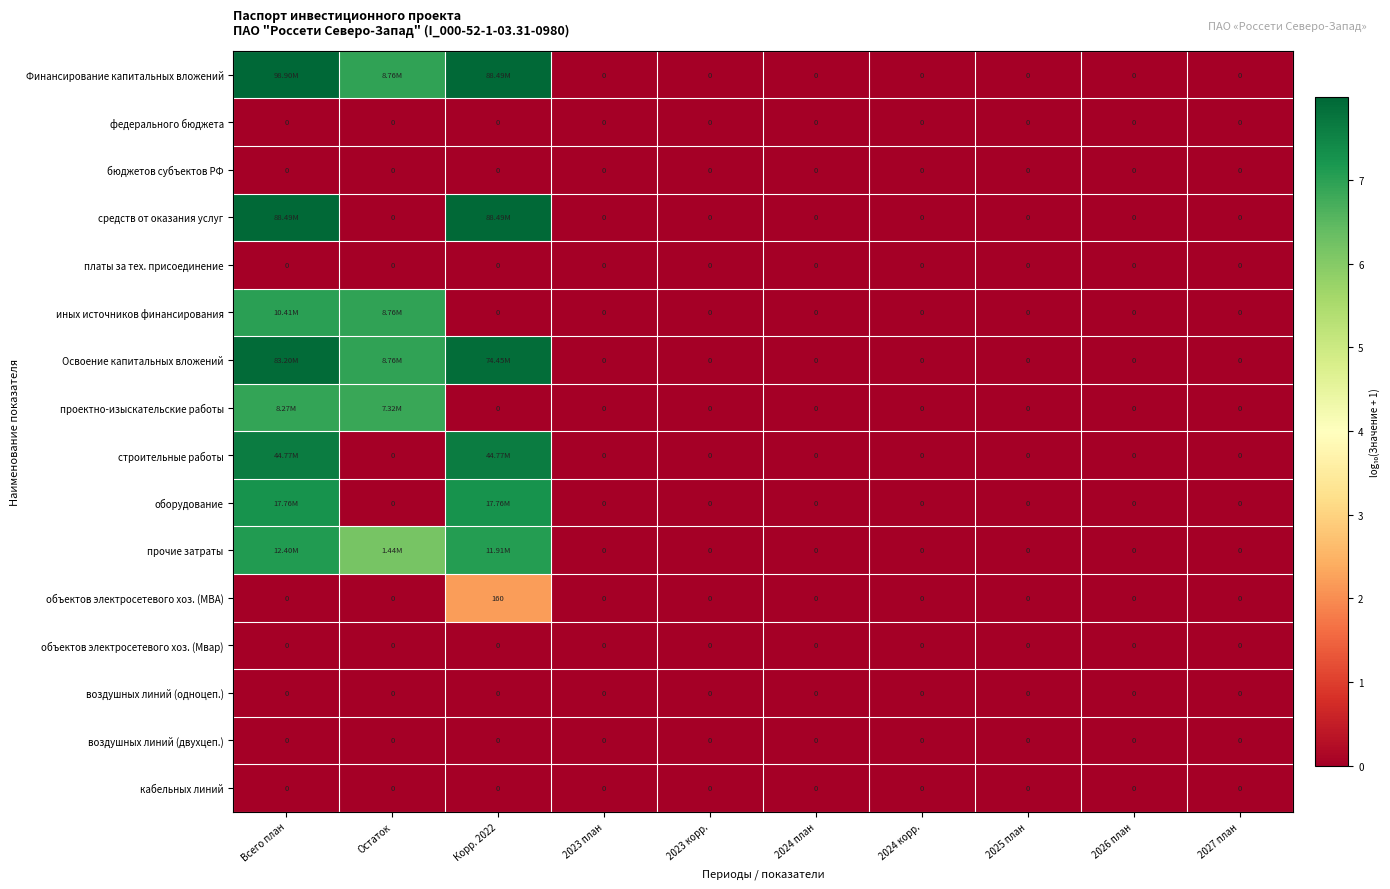

Which has a higher value, 2024 план or 2024 корр.?

2024 план